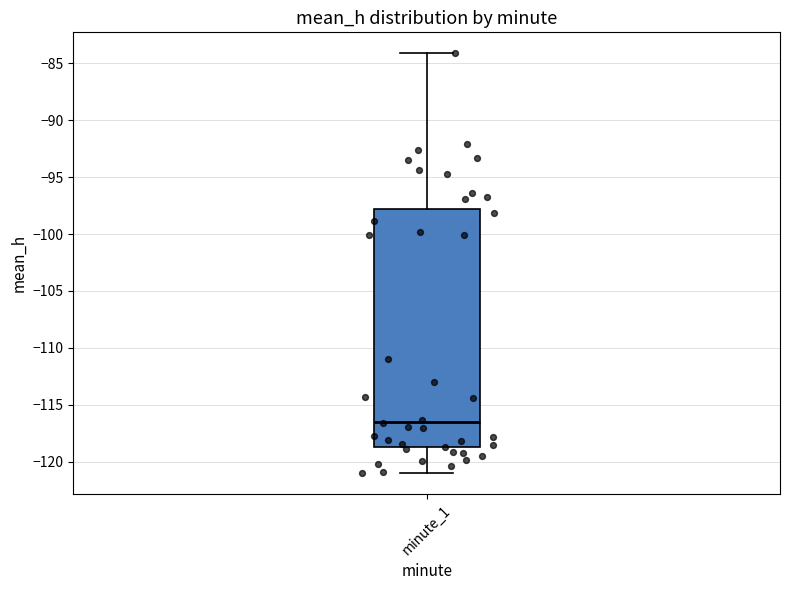

Read this box plot against the y-axis: the position of the median line, the range covered by the box, and the ends of both whiskers. The values are not printed on the chart, so give them approximately, as read against the axis.

median -116.5, box -118.5 to -98.0, whiskers -121.0 to -84.0